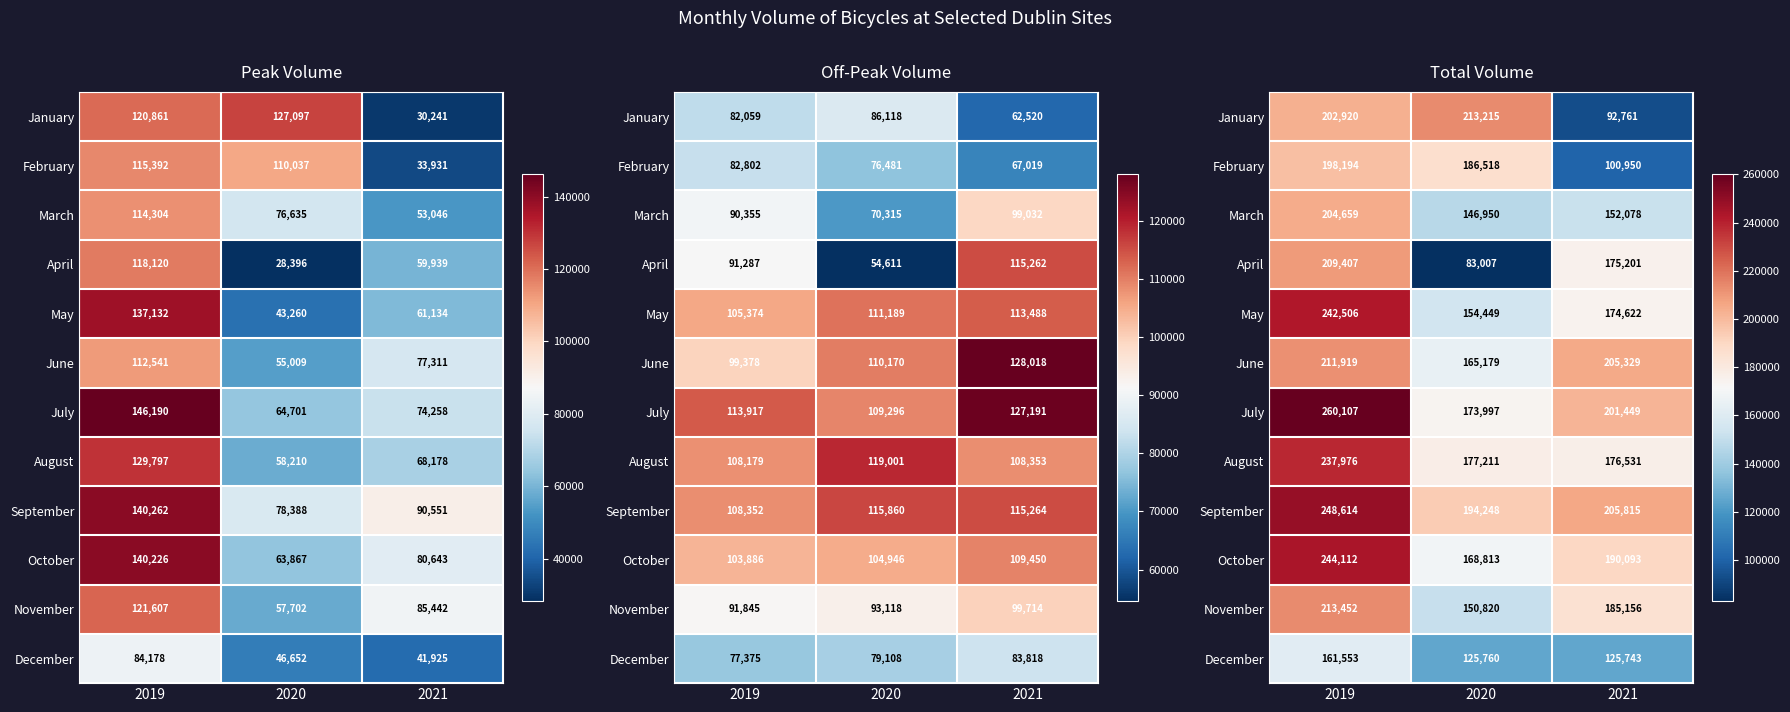

How many February values are between 100950 and 198194?

3